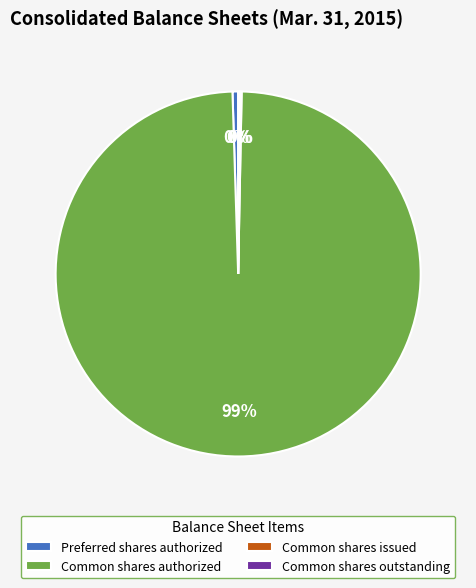

Which slice is the largest?

Common shares authorized